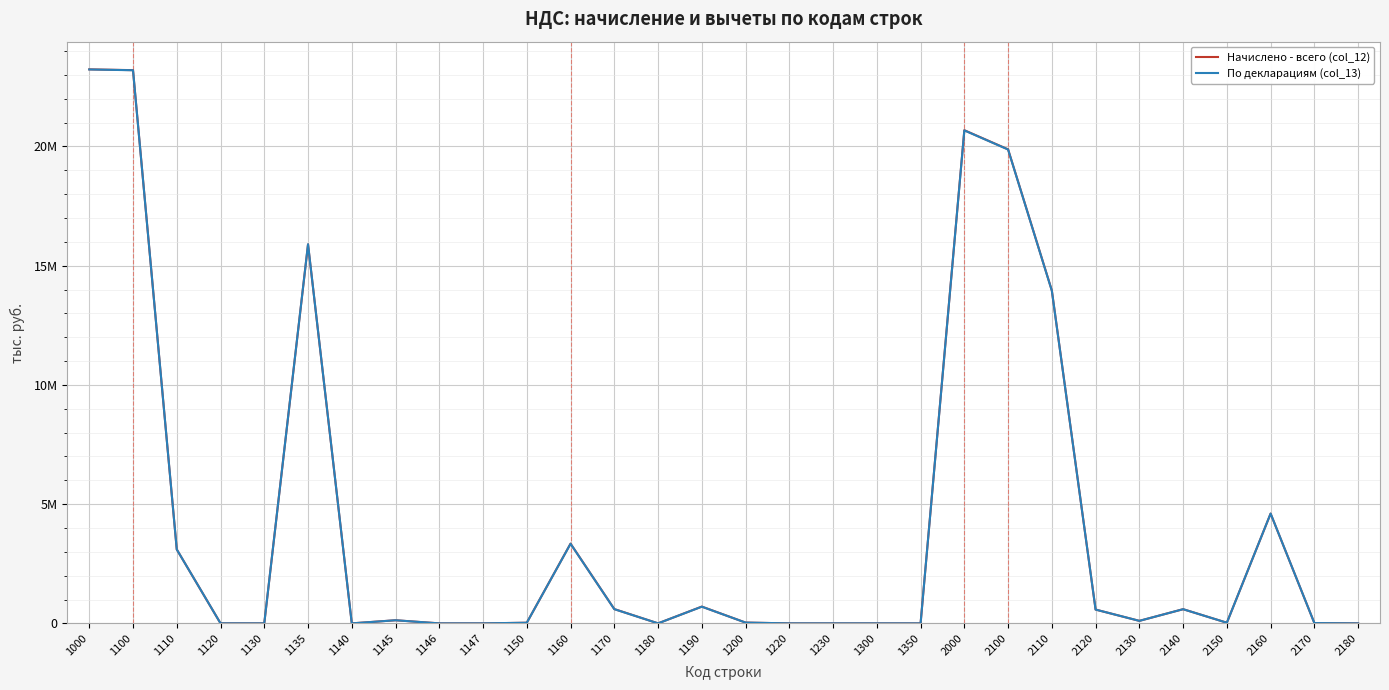

What are all the series names shown in the legend?

Начислено - всего (col_12), По декларациям (col_13)